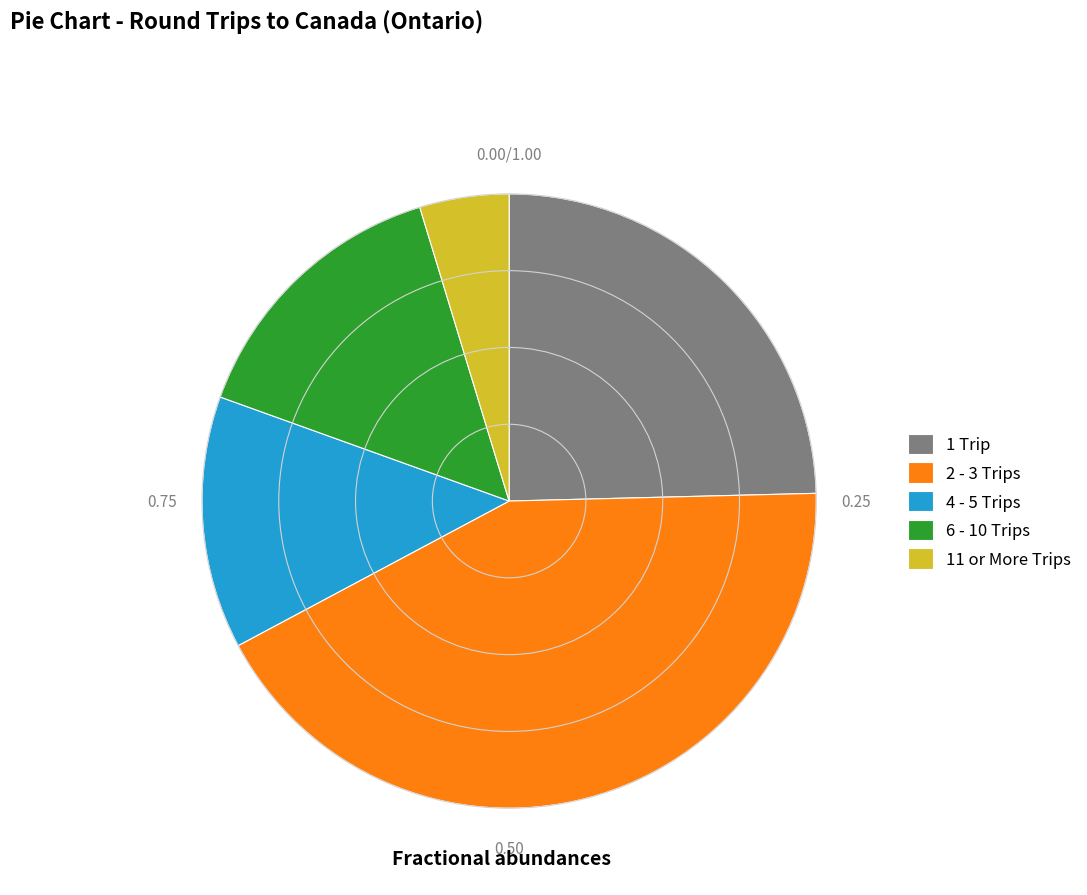

How many segments does this pie chart have?

5